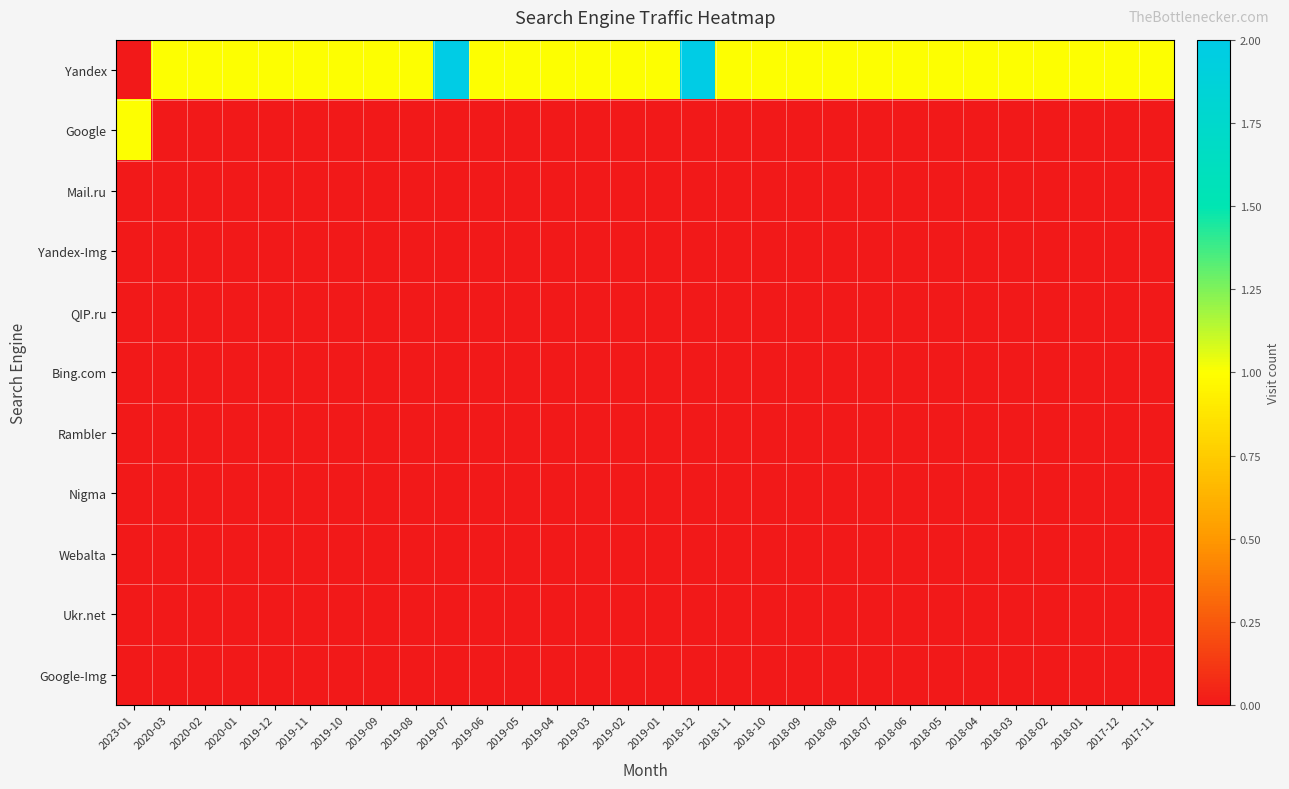

Rank the series by their maximum value, from lowest to highest.

Mail.ru, Yandex-Img, QIP.ru, Bing.com, Rambler, Nigma, Webalta, Ukr.net, Google-Img, Google, Yandex